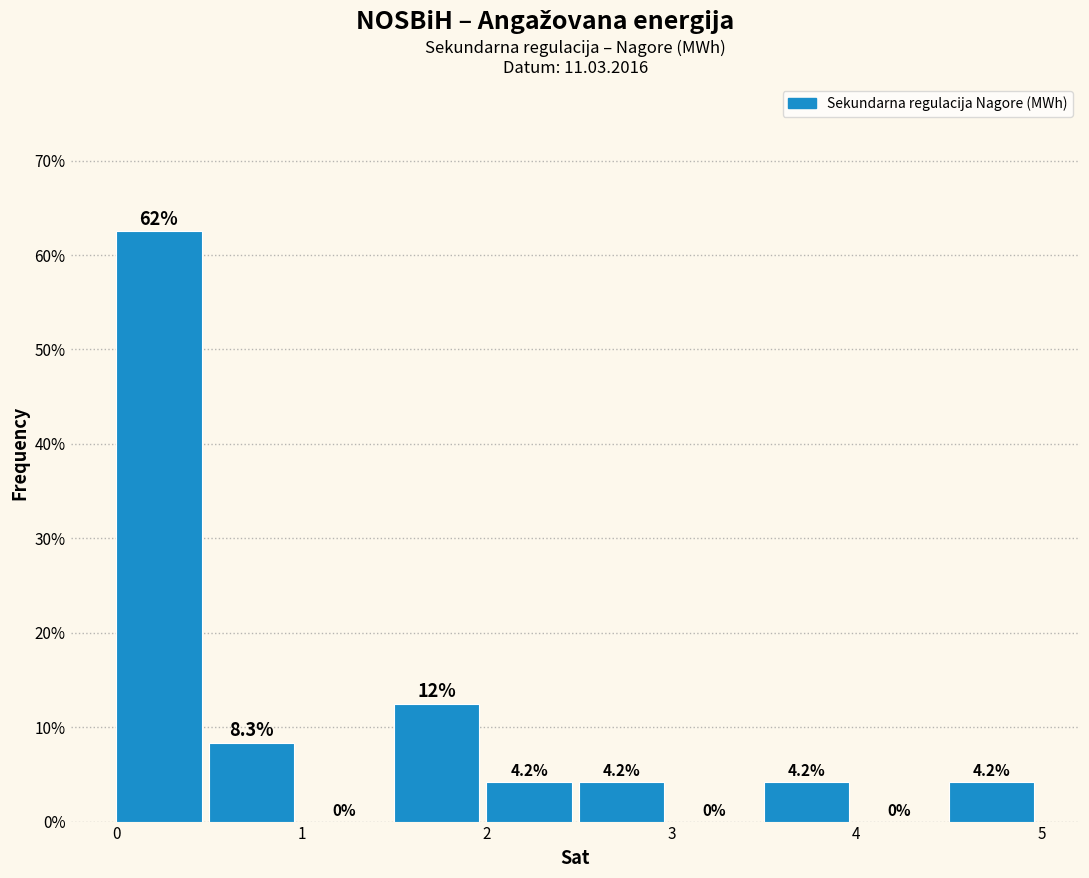

Which range on the x-axis has the tallest bar?

0.0 to 0.5